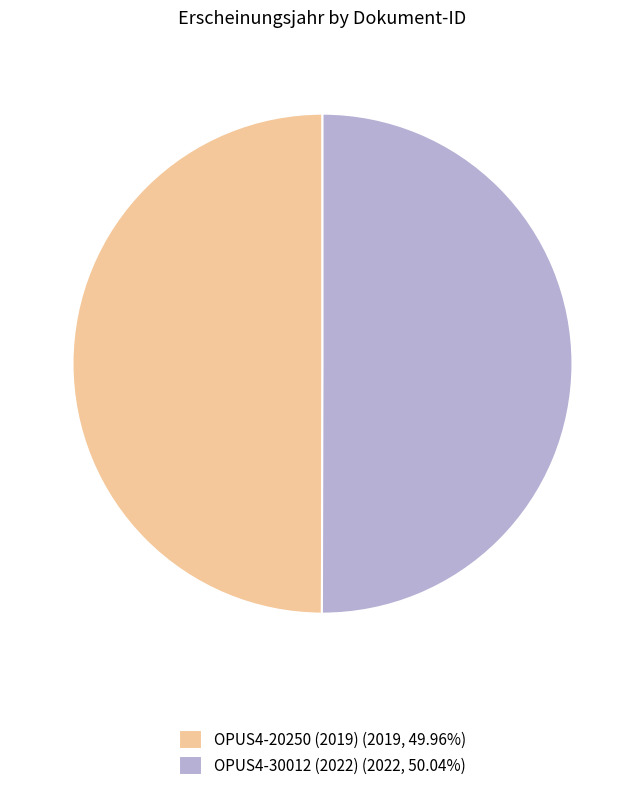

Combined, do OPUS4-30012 (2022) (2022, 50.04%) and OPUS4-20250 (2019) (2019, 49.96%) account for over 50%?

Yes